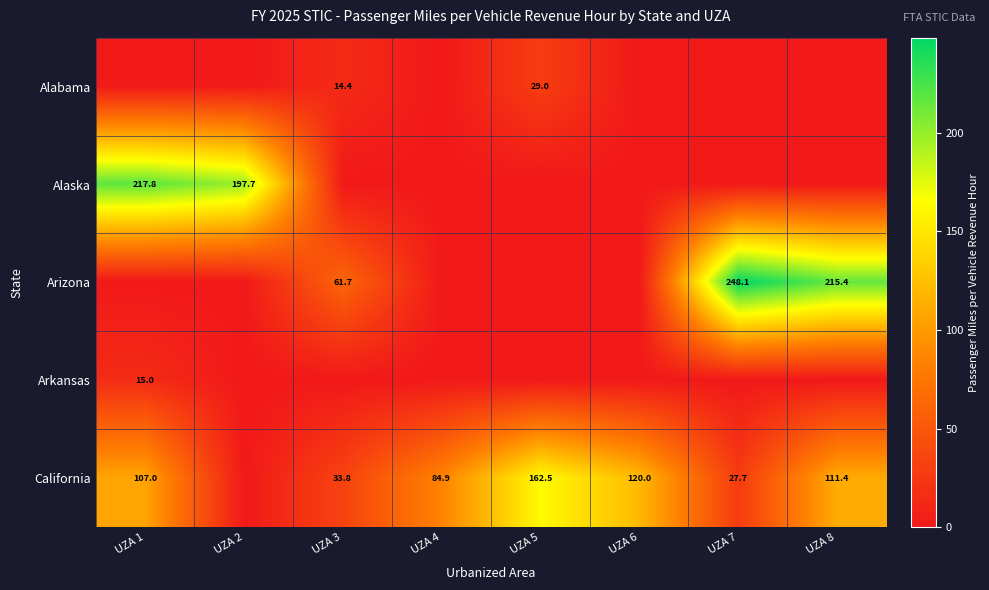

The California series shows 107.0 at UZA 1. True or false?

True